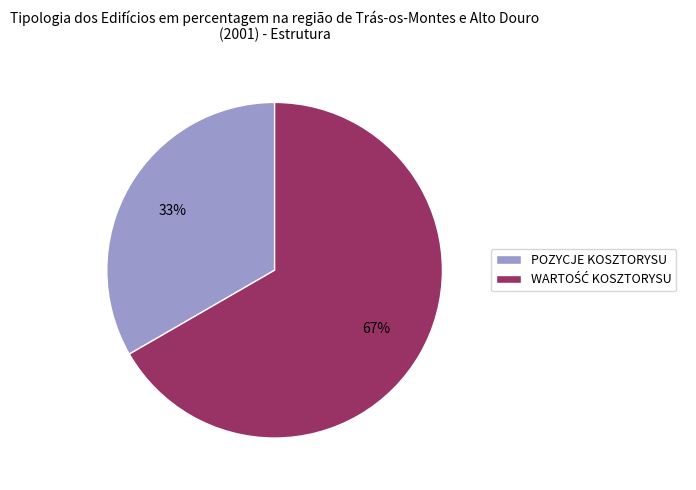

Is there a majority slice in this chart?

Yes